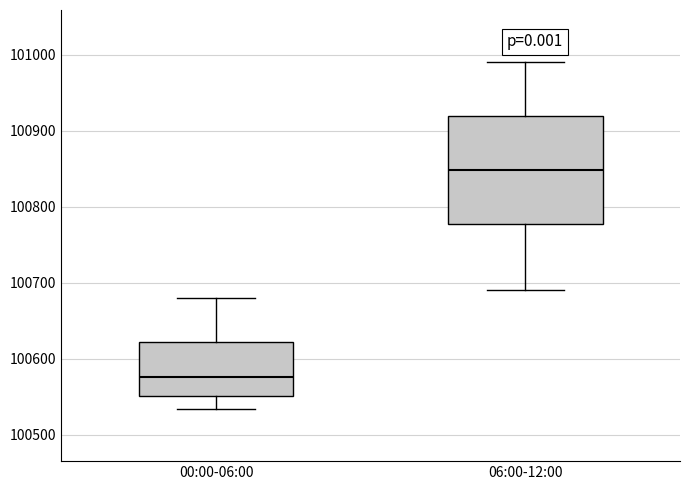

Reading left to right, transcribe this box plot: for each box, give where its median line is, the range the box spans, and where its two whiskers end, as read against the y-axis. The values are not printed on the chart, so give them approximately, as read against the axis.

00:00-06:00: median 100580, box 100550 to 100620, whiskers 100530 to 100680
06:00-12:00: median 100850, box 100780 to 100920, whiskers 100690 to 100990